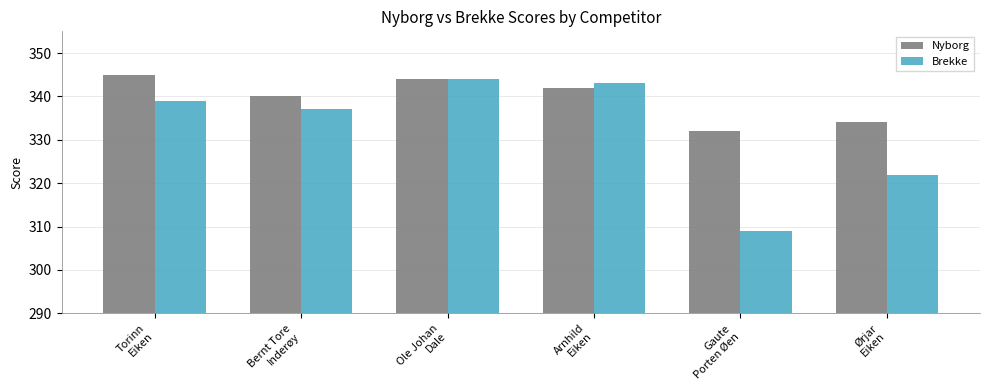

What is the sum of the Nyborg values at Gaute
Porten Øen and Ørjar
Eiken?

666